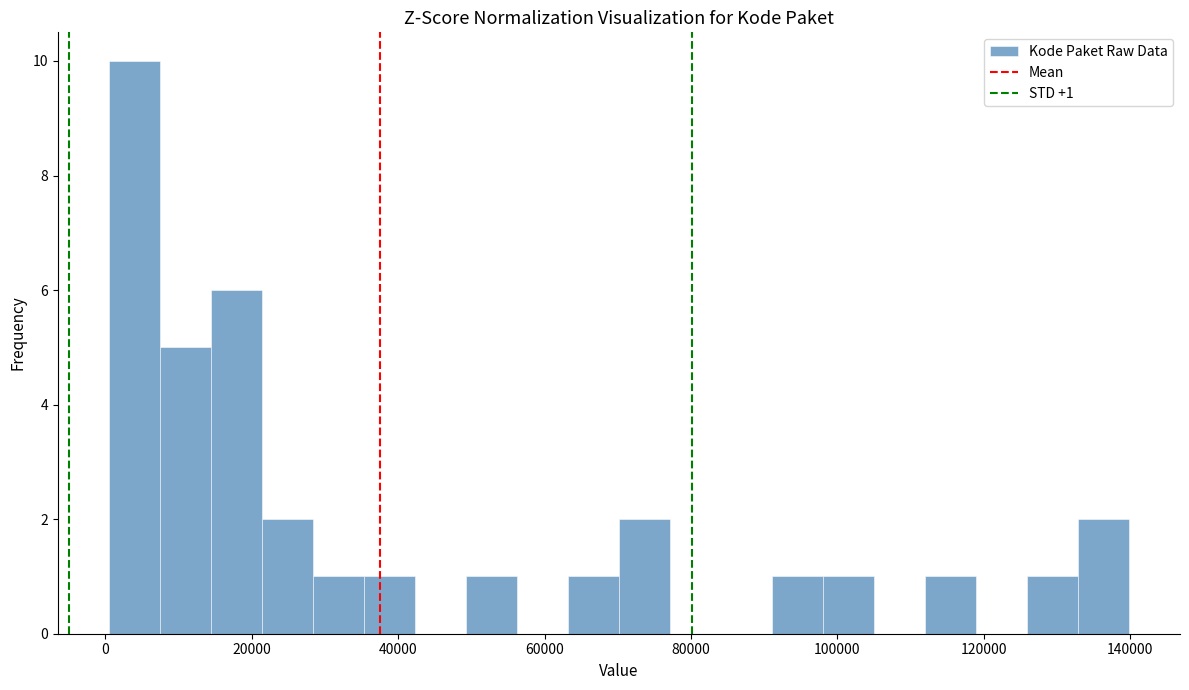

Around what value on the x-axis is the tallest bar? Give the approximate position of its centre, as read against the axis.

4000